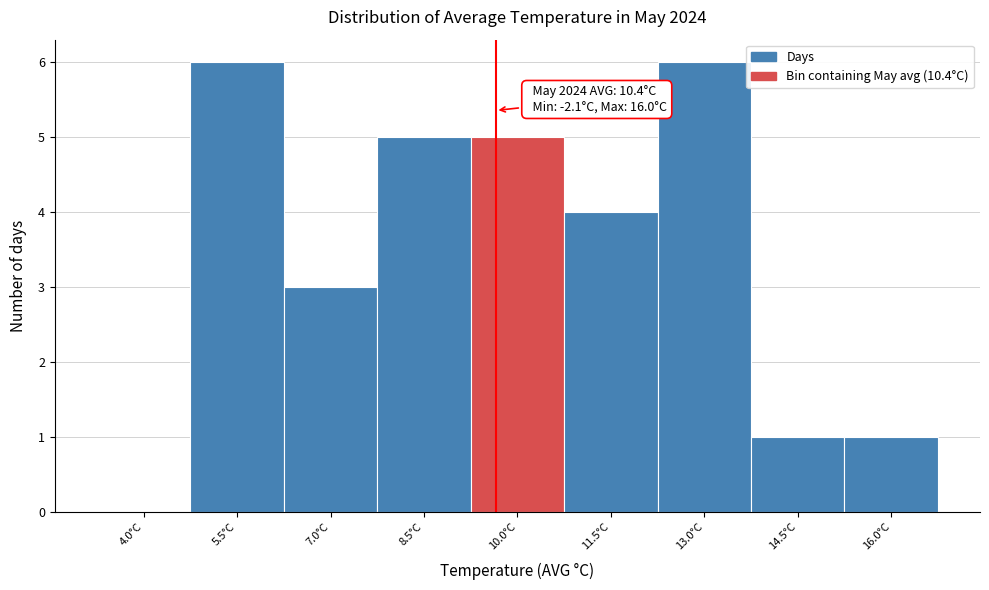

Reading left to right, extract all data points from this chart.

4.0°C=0	5.5°C=6	7.0°C=3	8.5°C=5	10.0°C=5	11.5°C=4	13.0°C=6	14.5°C=1	16.0°C=1